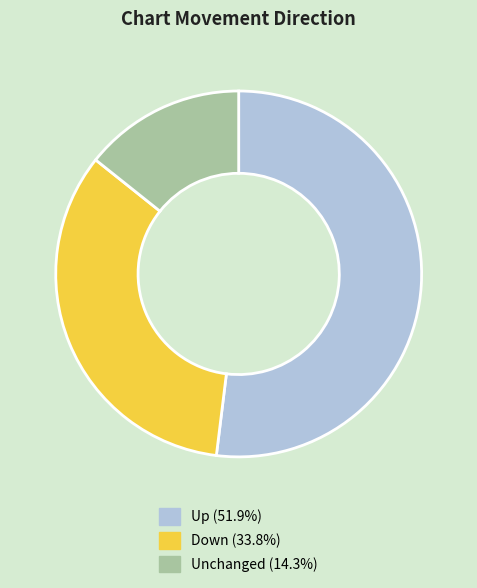

Is there any slice that represents more than half of the pie?

Yes